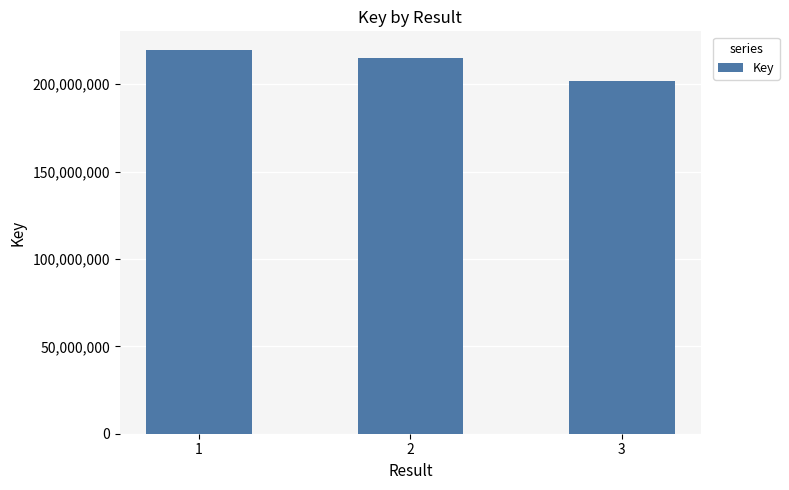

What is the value of the 2nd bar from the left?

215001539